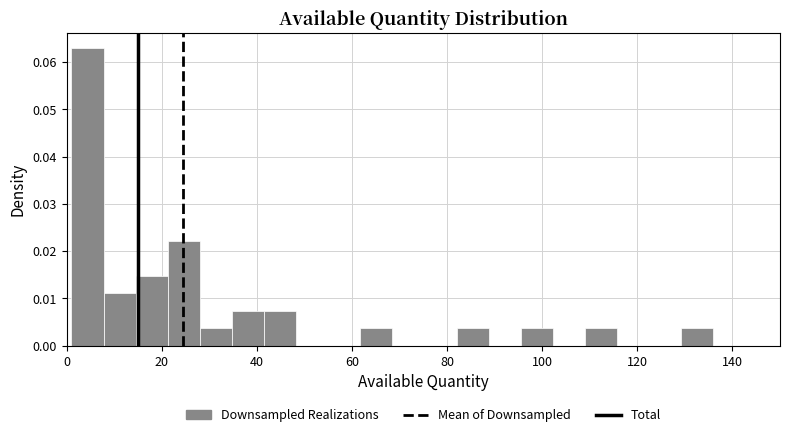

Read against the x-axis, roughly where is the centre of the tallest bar?

4